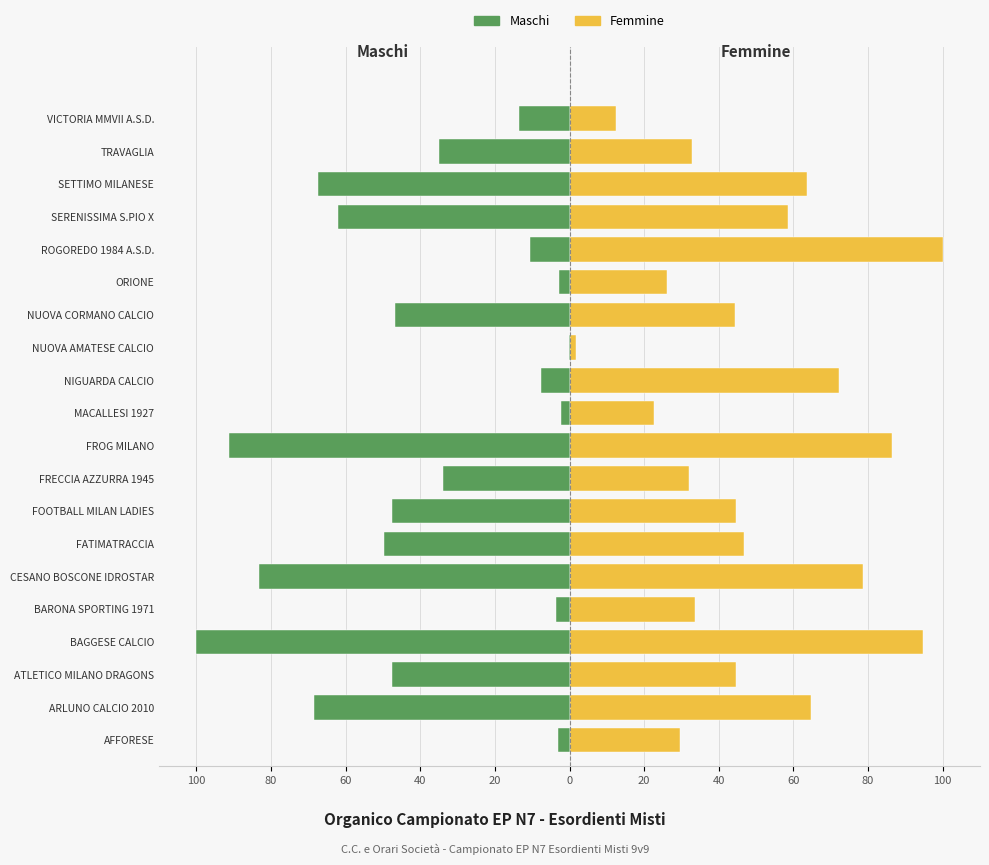

What is the difference between the second highest and minimum values in the Femmine series?

92.9